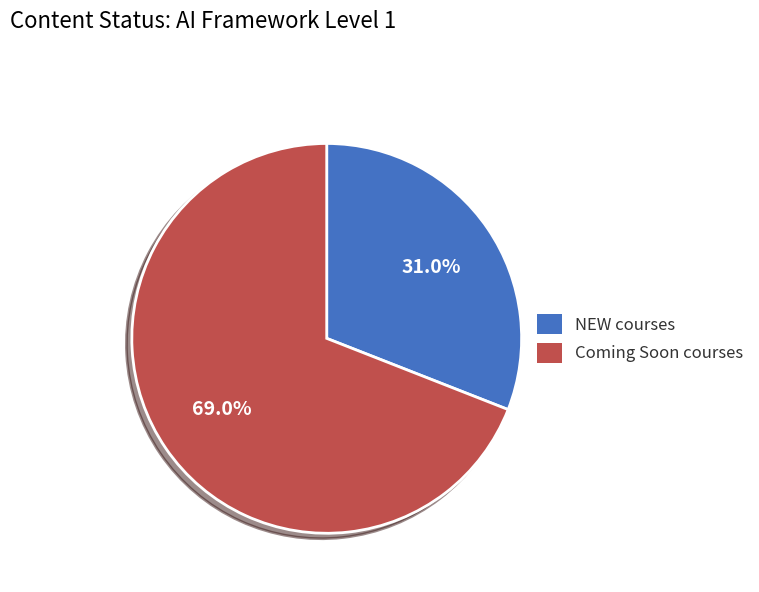

What percentage do Coming Soon and NEW together represent?

100.0%